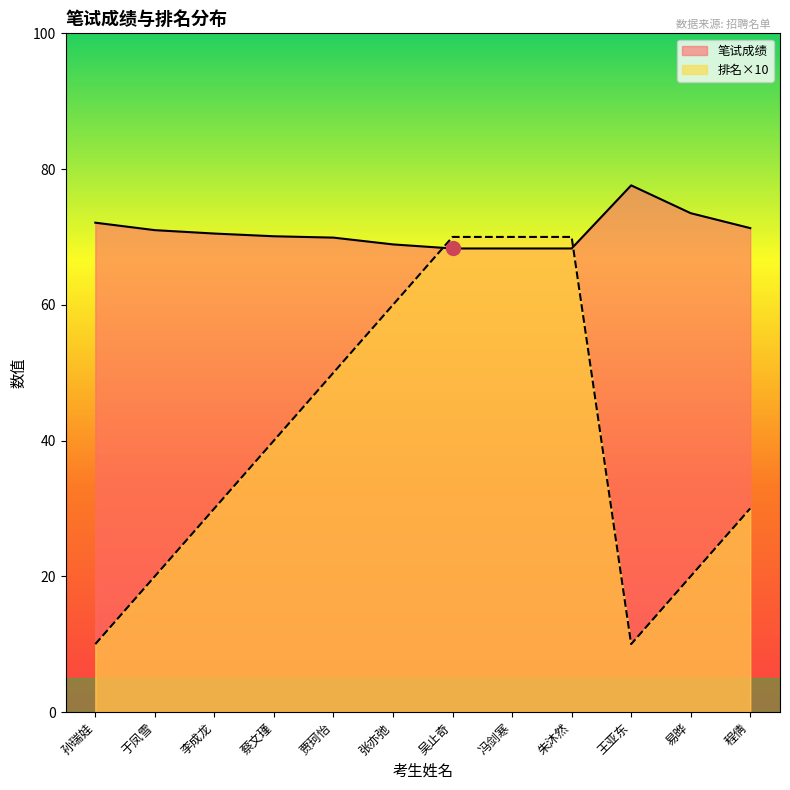

Between 张亦弛 and 冯剑寒, which series saw the biggest shift?

排名×10